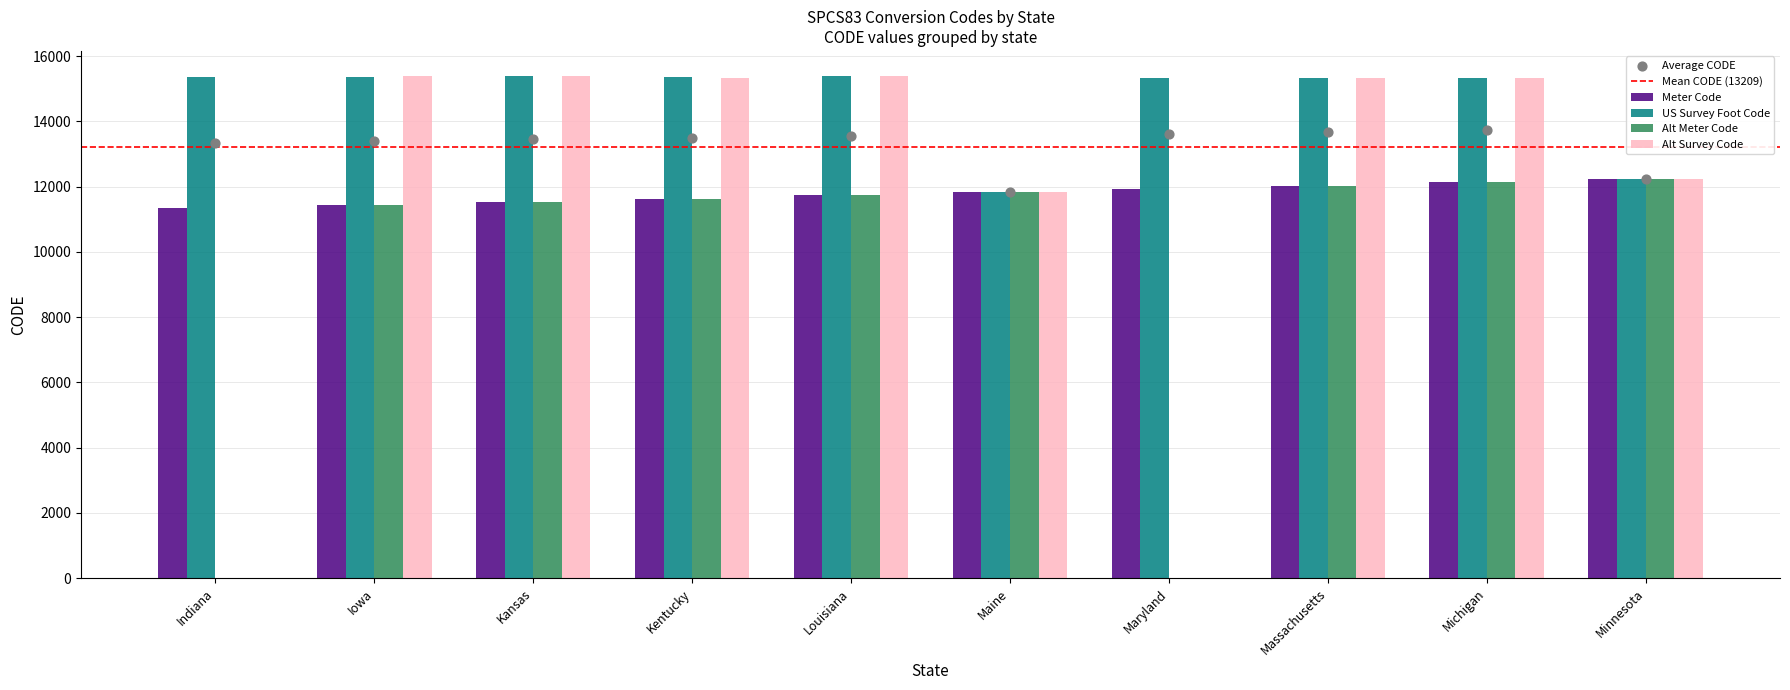

At how many categories does at least one series exceed 14862?

8